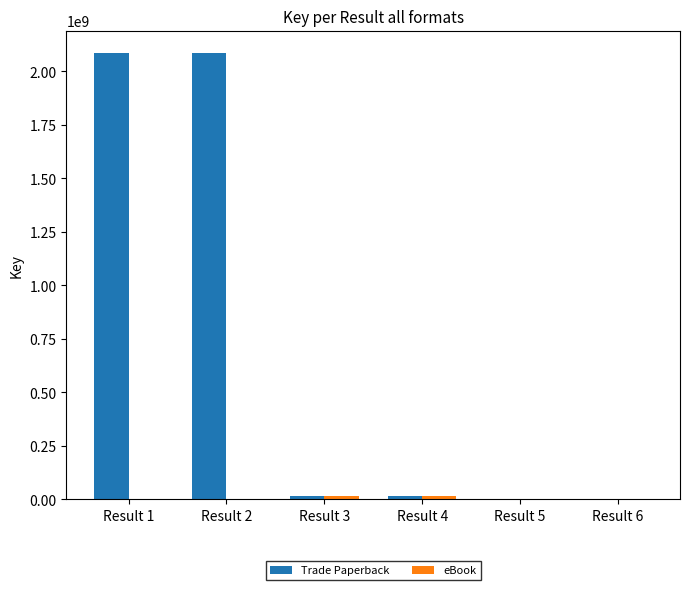

What is the sum of all Trade Paperback values?

4205122977